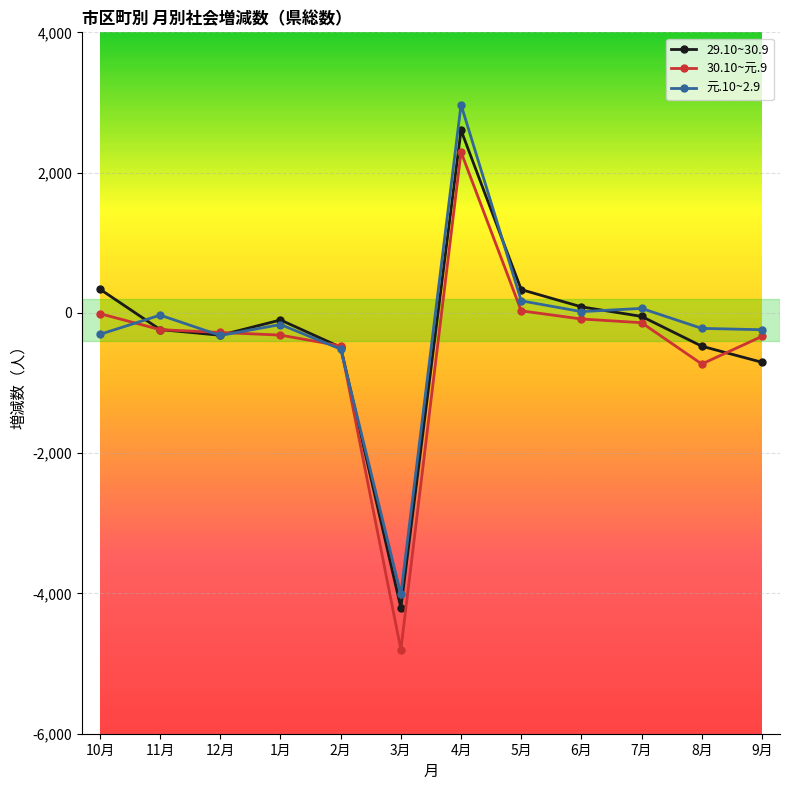

At which category does 29.10~30.9 reach its first local peak?

1月